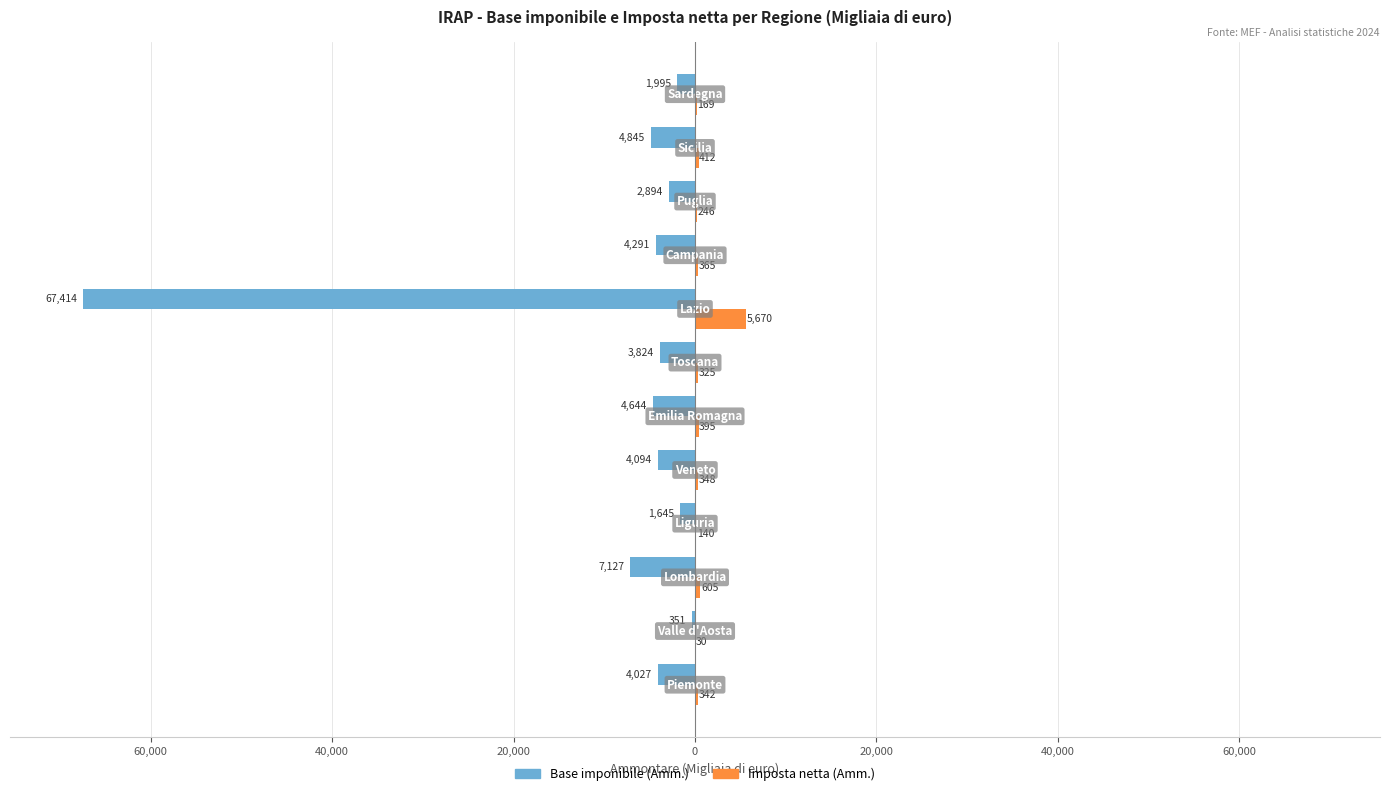

Does the chart contain stacked bars?

No